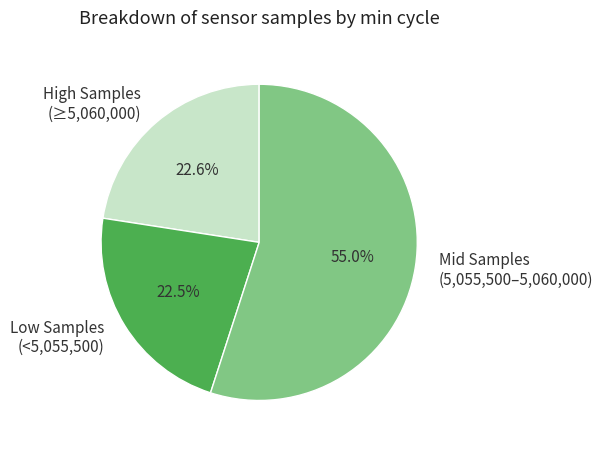

Do Mid Samples (5,055,500–5,060,000) and Low Samples (<5,055,500) together represent more than half of the pie?

Yes